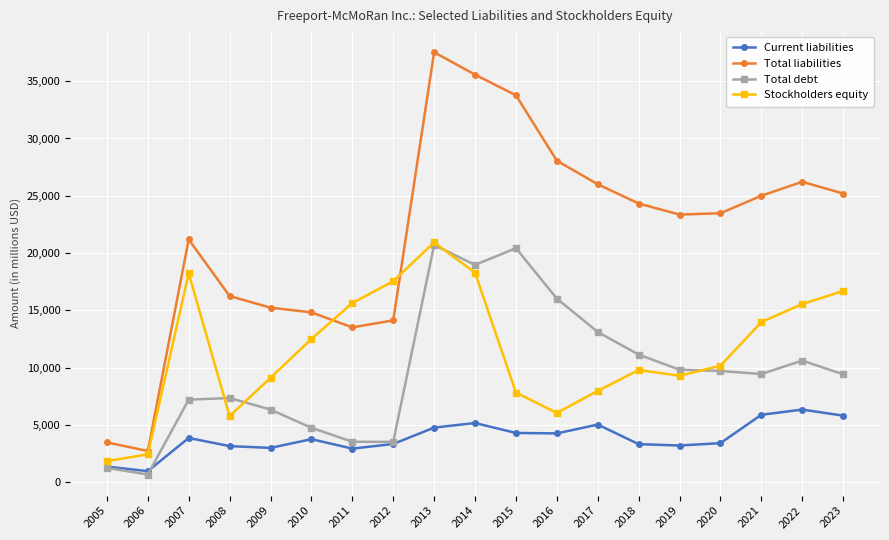

Where is the first local maximum for Stockholders equity?

2007